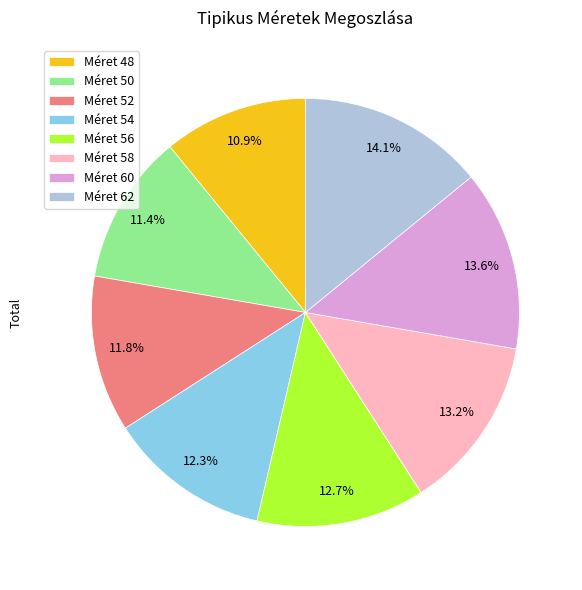

What is the total percentage of Méret 52 and Méret 48?

22.7%